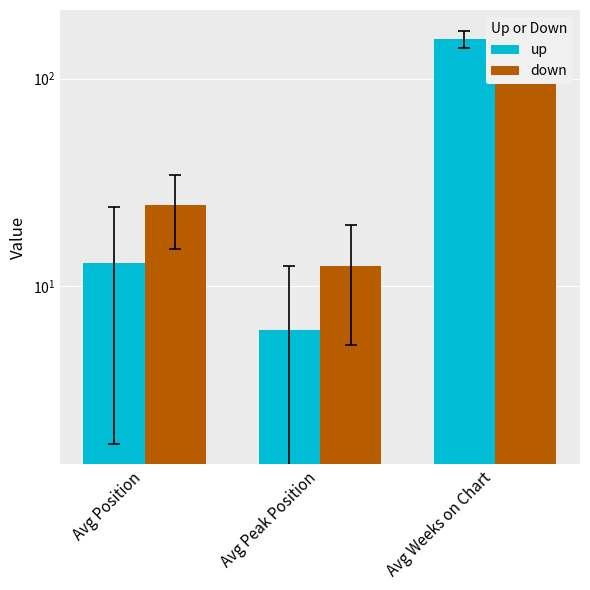

What is the value of the up bar at the 2nd from the left?

6.1